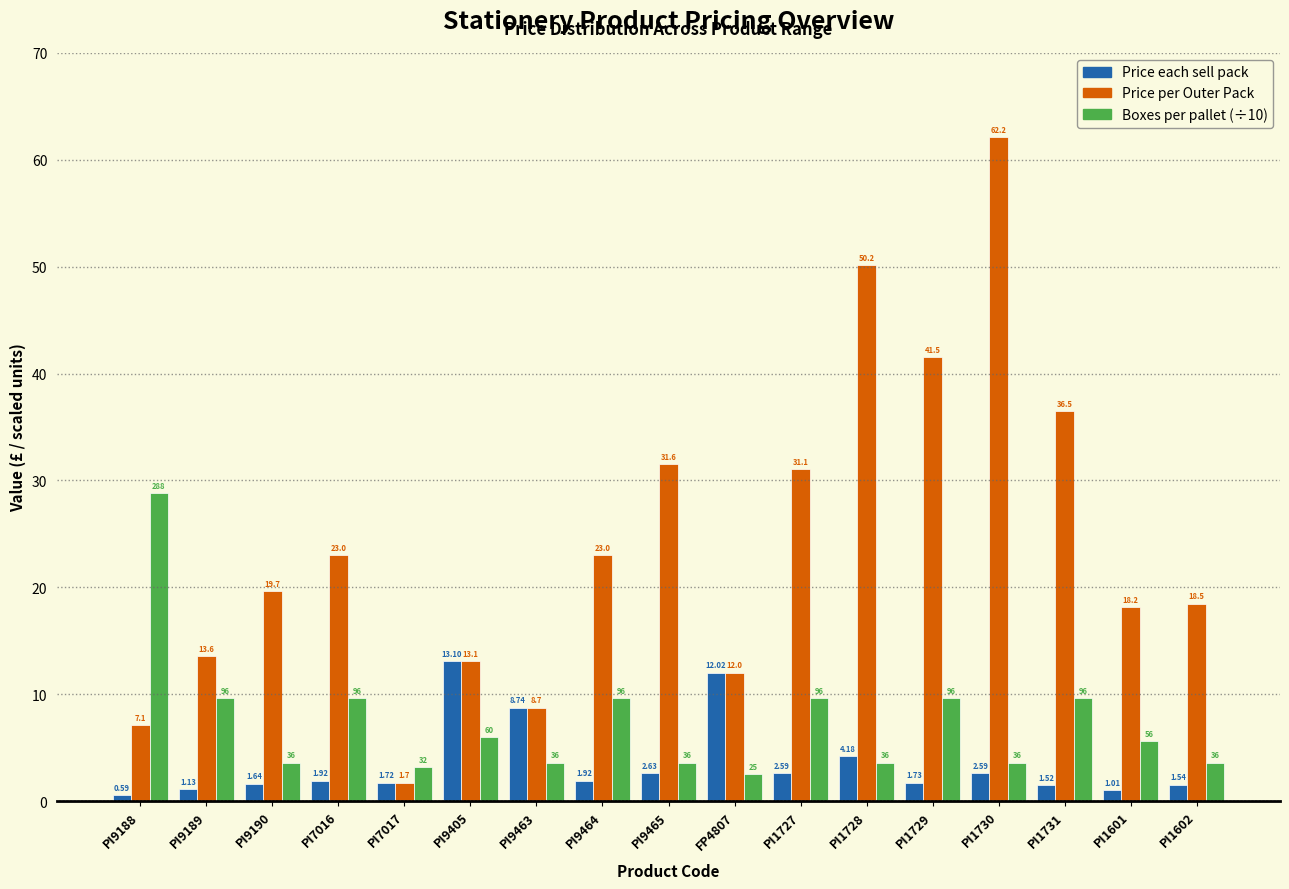

Which series has the largest total across all categories?

Price per Outer Pack